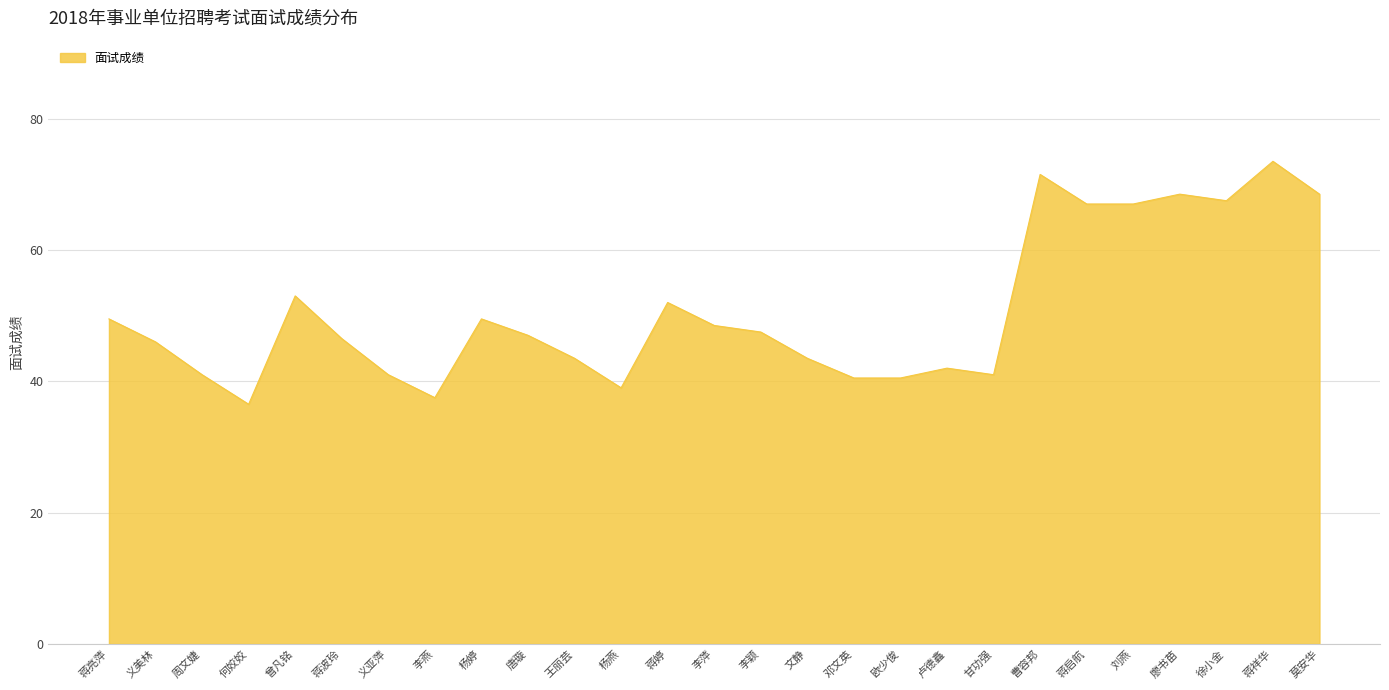

What position from the left is 李萍?

14